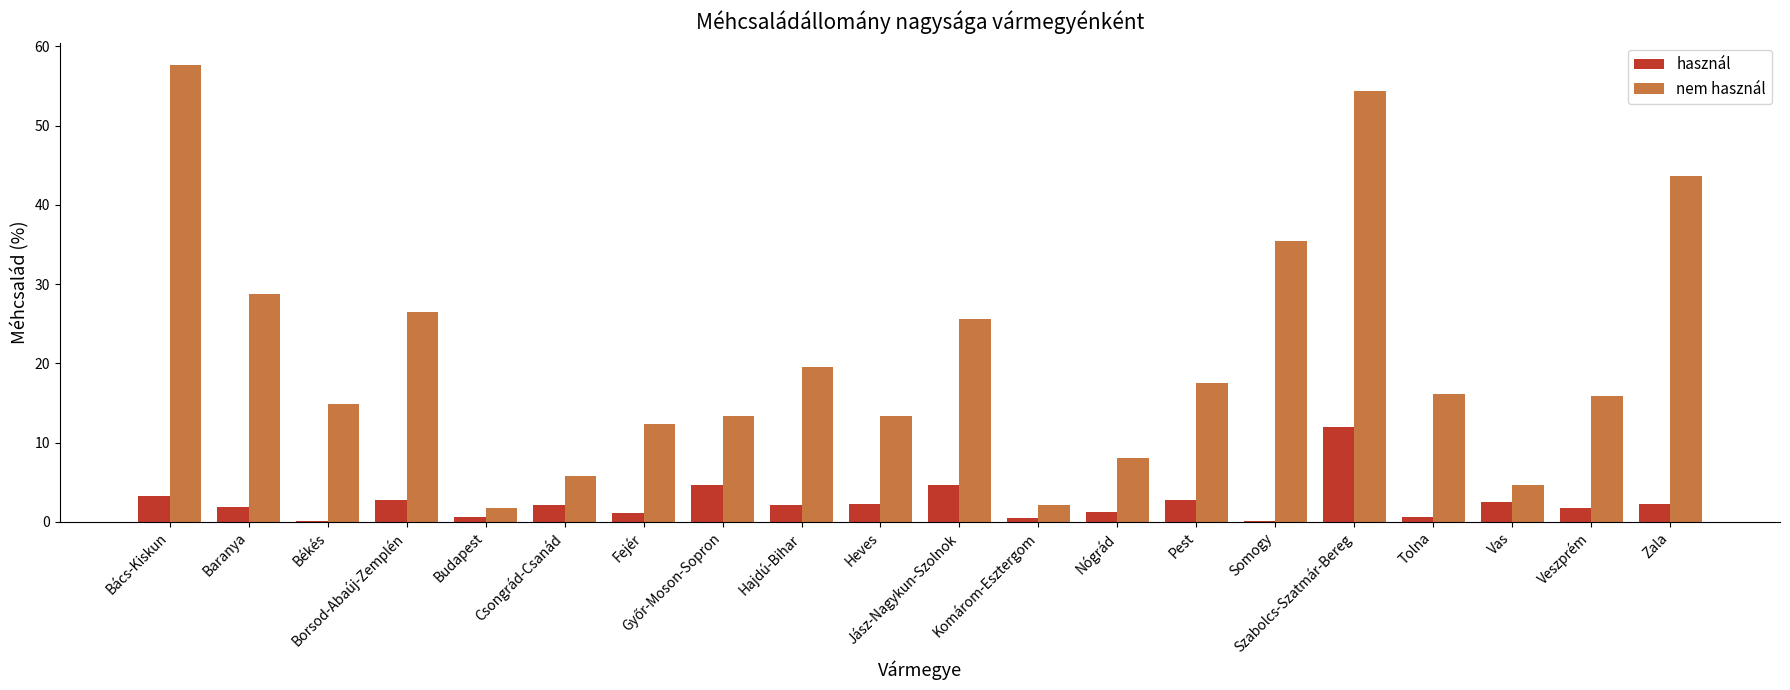

What is the maximum value for nem használ?

57.6